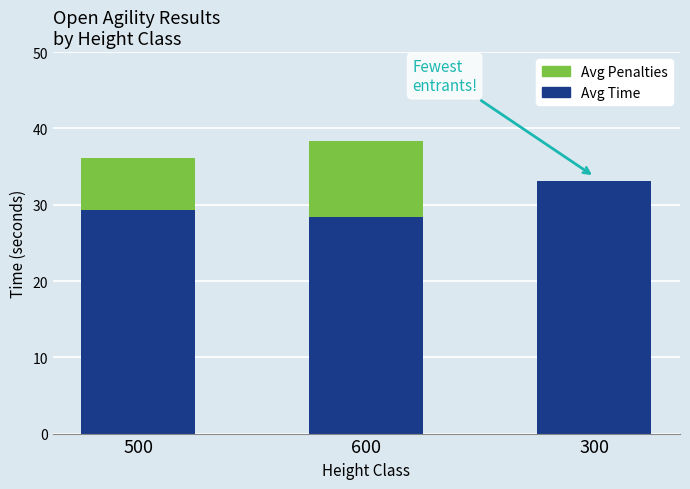

What are all the series names shown in the legend?

Avg Penalties, Avg Time